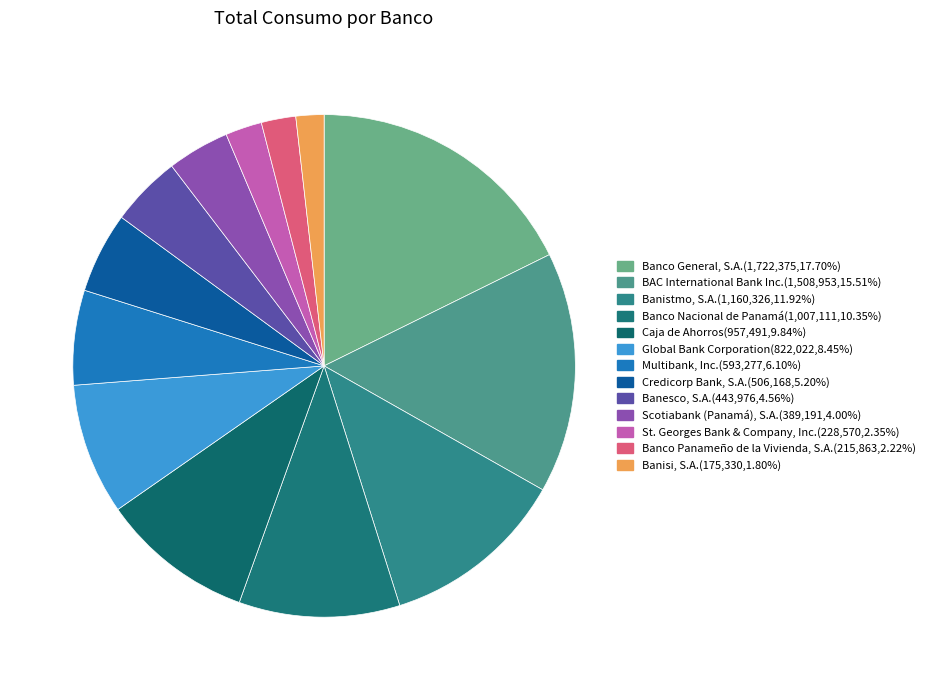

What is the change in value from Multibank, Inc. to Banesco, S.A.?

-149301.0